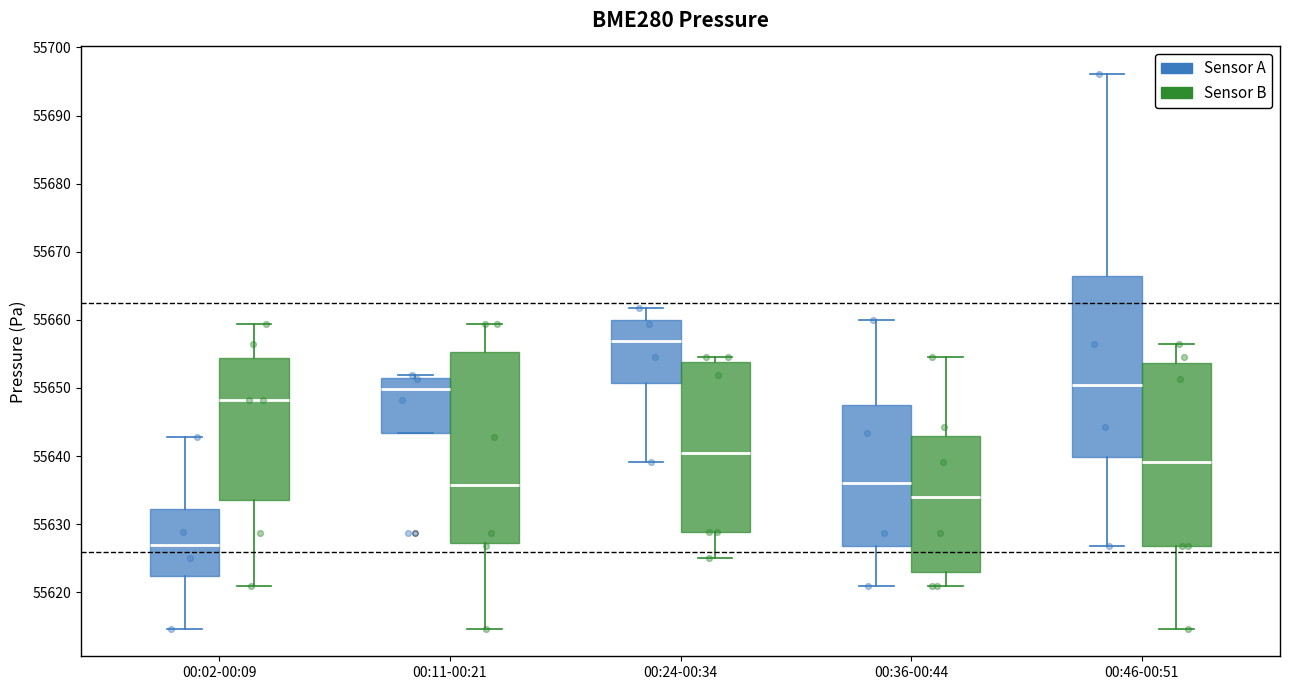

Which box's median line is the highest?

00:24-00:34 (Sensor A)